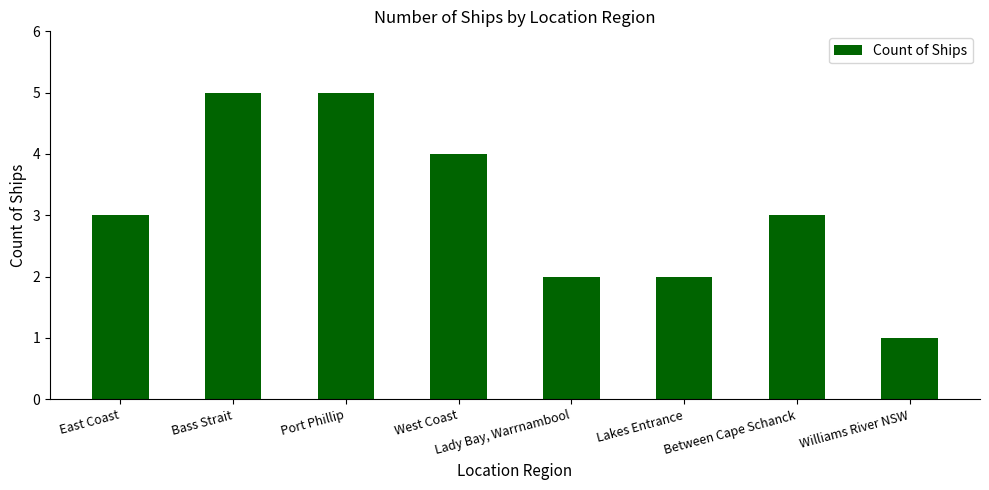

Count the number of data series in this chart.

1